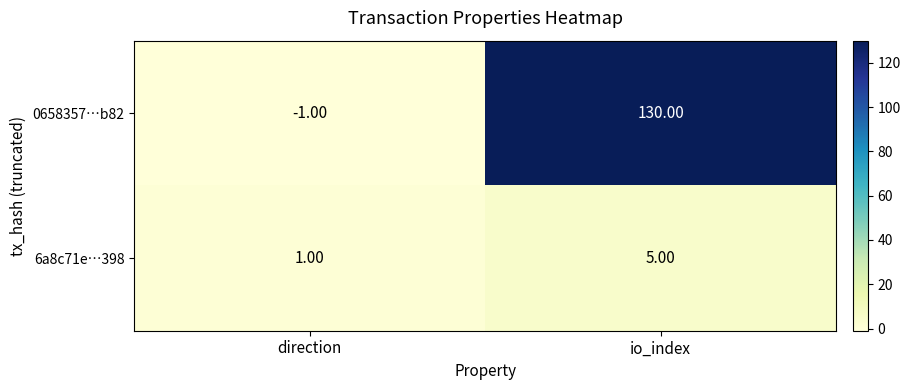

What is the sum of the 6a8c71e…398 values at io_index and direction?

6